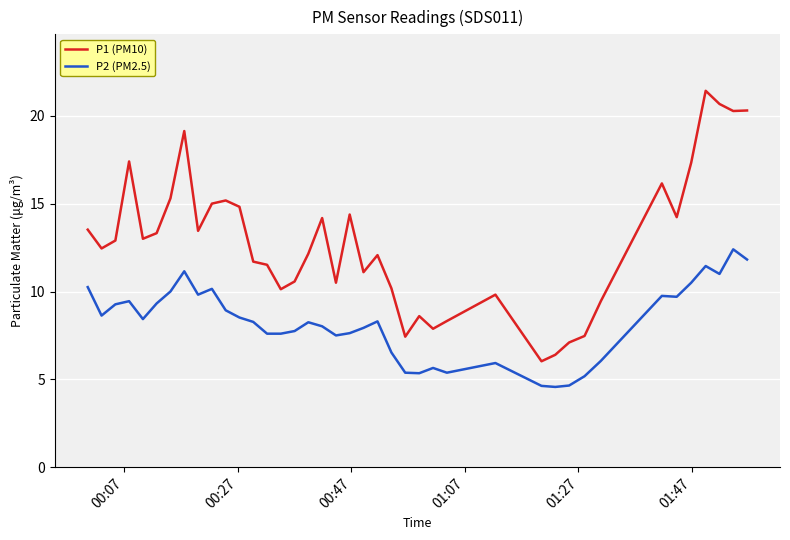

Which series has the largest total across all categories?

P1 (PM10)